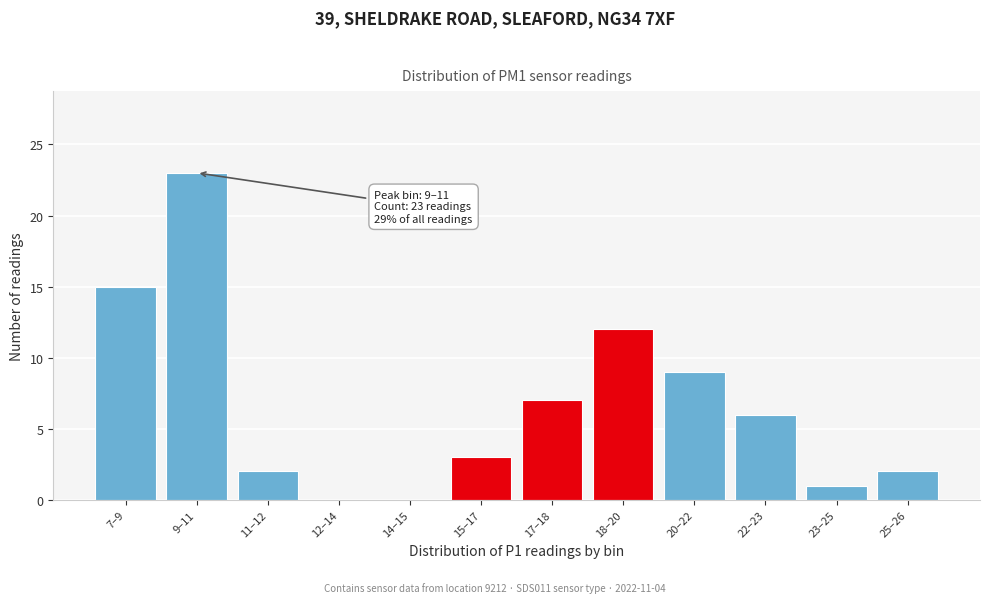

Reading right to left, what are all the values shown in this chart?

25–26=2	23–25=1	22–23=6	20–22=9	18–20=12	17–18=7	15–17=3	14–15=0	12–14=0	11–12=2	9–11=23	7–9=15